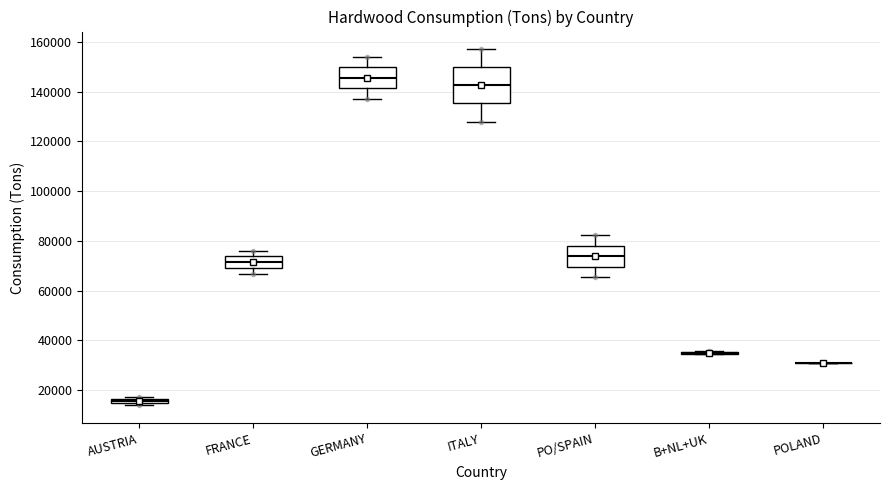

Where does the upper whisker of the box for FRANCE end on the y-axis? The values are not printed on the chart, so give them approximately, as read against the axis.

76000